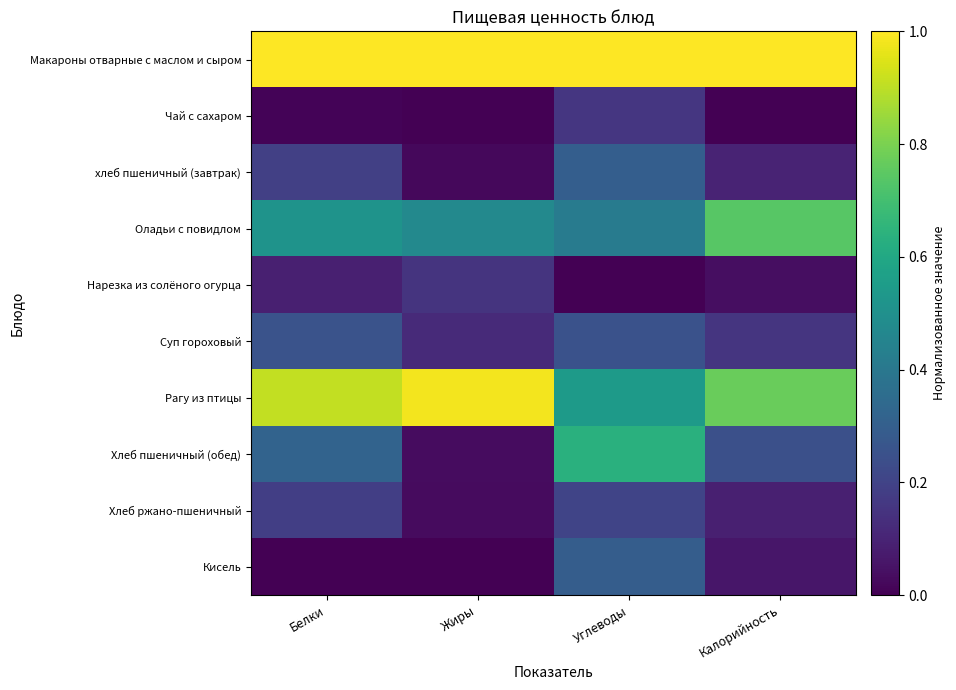

At how many categories does at least one series exceed 0?

4